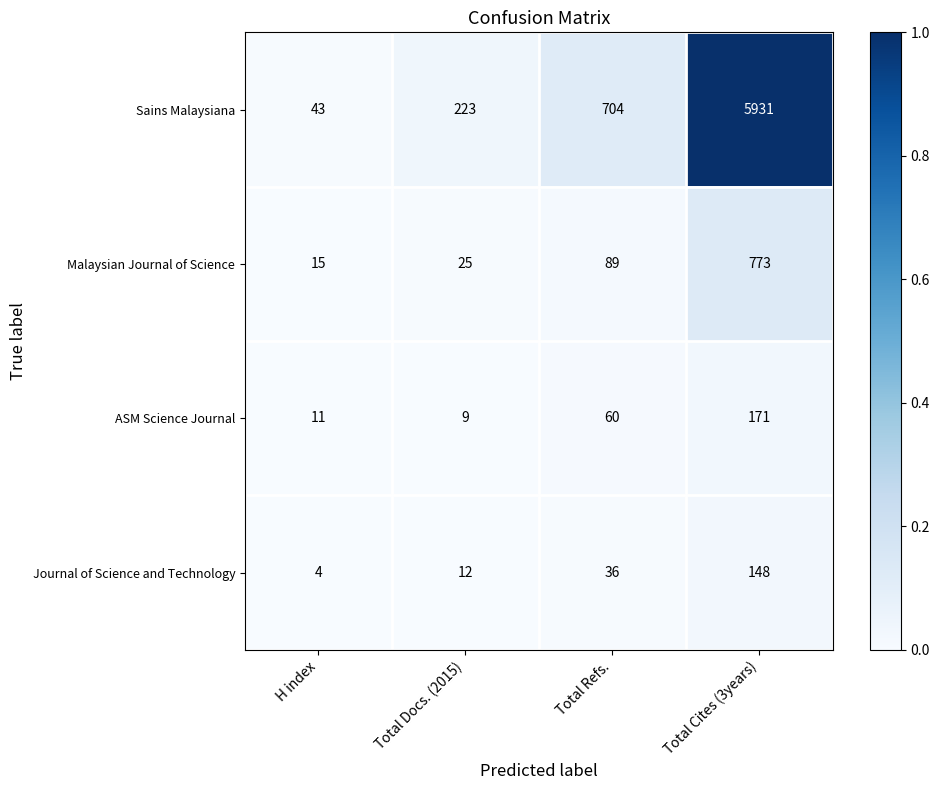

Reading right to left, list all the values displayed in this chart.

Sains Malaysiana: 5931	704	223	43
Malaysian Journal of Science: 773	89	25	15
ASM Science Journal: 171	60	9	11
Journal of Science and Technology: 148	36	12	4